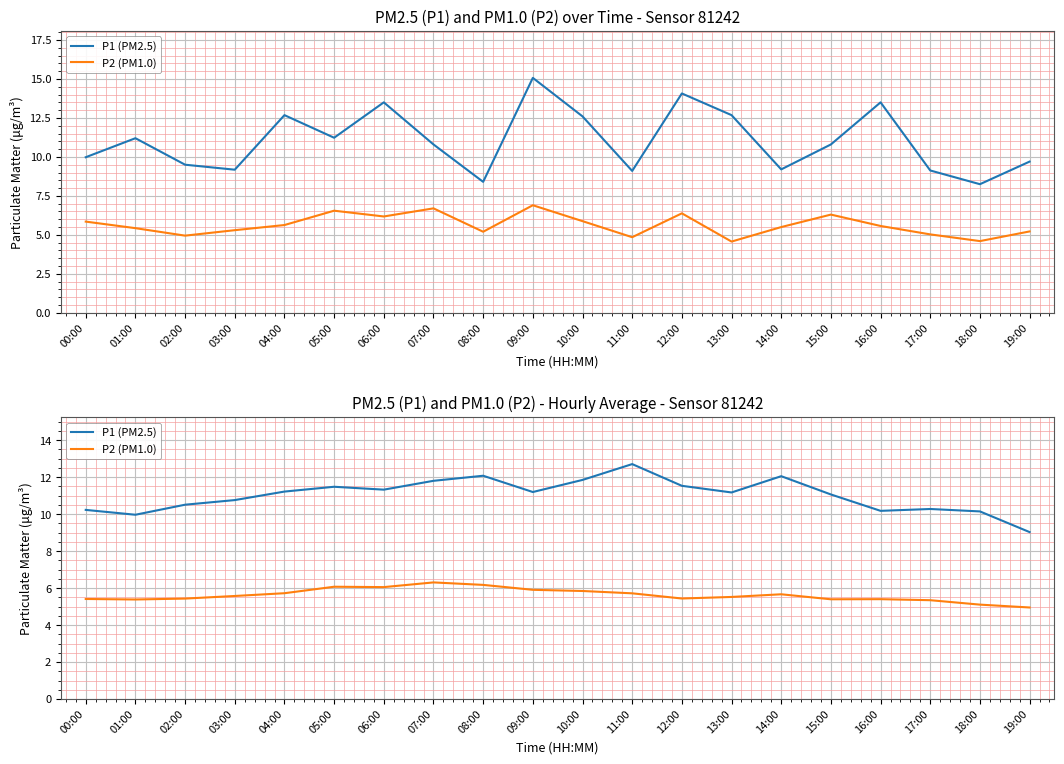

What is the label of the 7th point from the right?

13:00